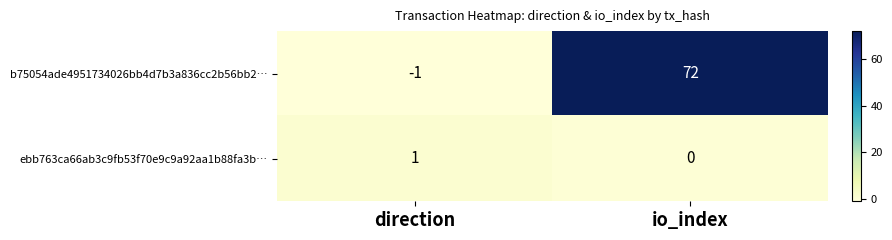

Which series has the largest range (max minus min)?

b75054ade4951734026bb4d7b3a836cc2b56bb2…